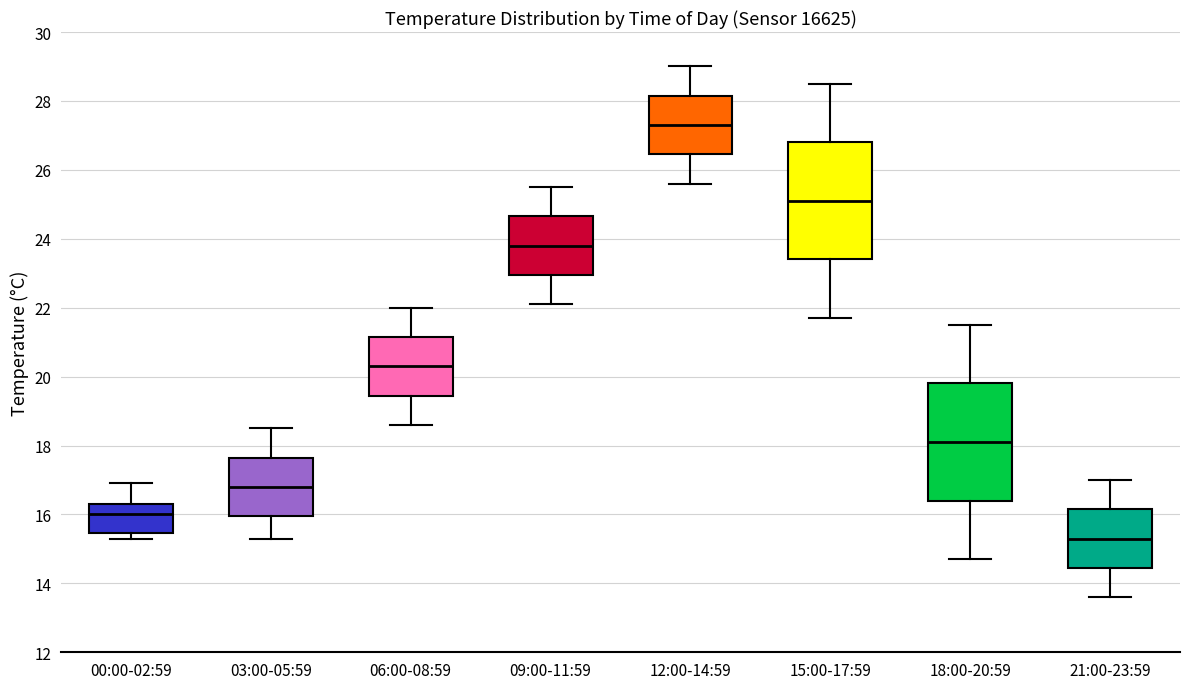

Which box has the highest median line?

12:00-14:59